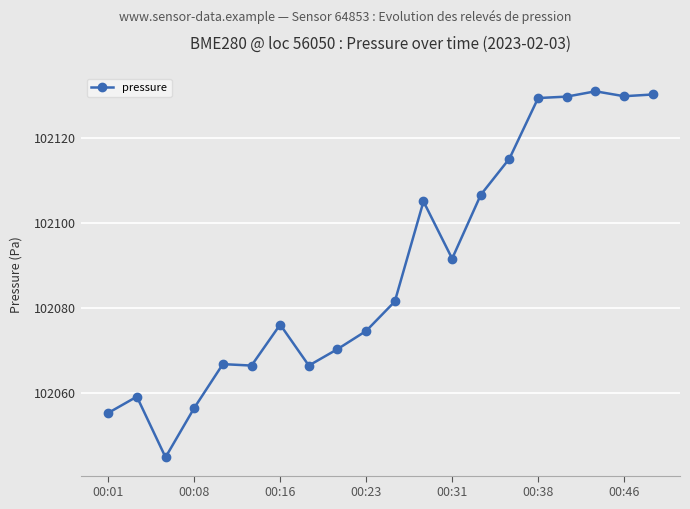

True or false: the data has more than 1 interior local peaks.

True